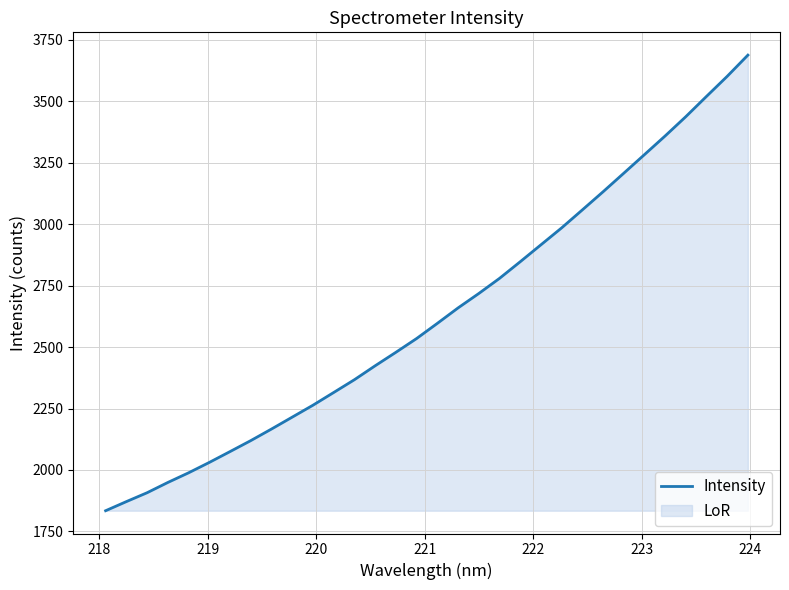

What is the maximum value shown in the chart?

3687.6